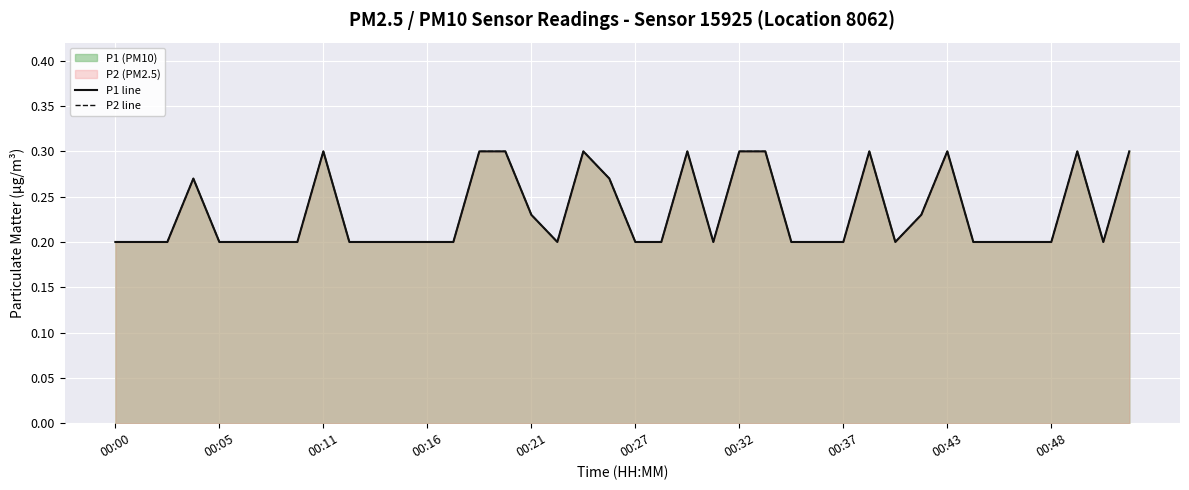

What is the sum of the P1 line values at 15 and 38?

0.5